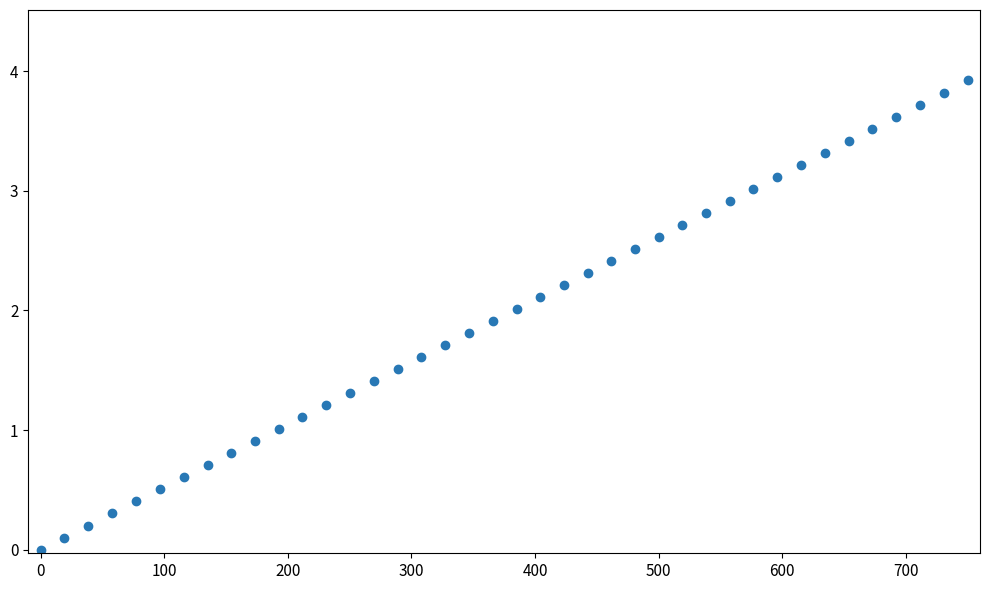

What is the range of Y values (max minus min)?

3.9